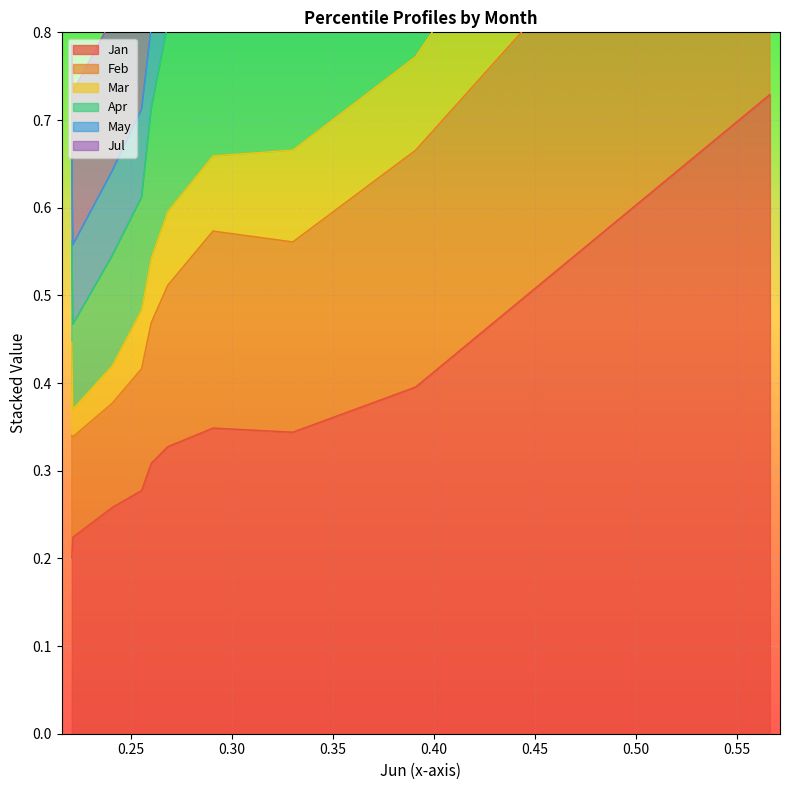

The May series shows 1.1 at pct15. True or false?

False